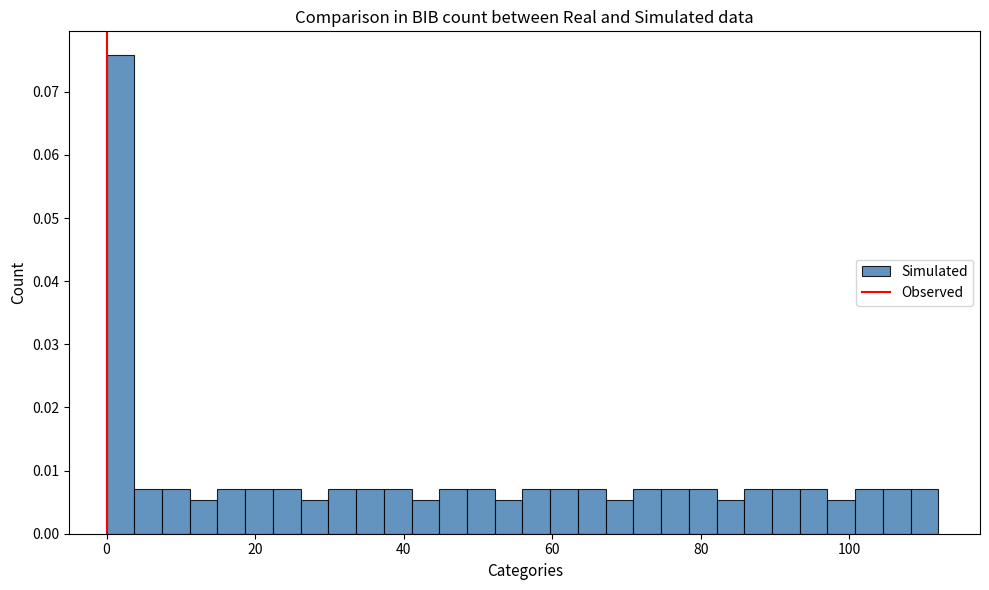

Around what value on the x-axis is the tallest bar? Give the approximate position of its centre, as read against the axis.

2